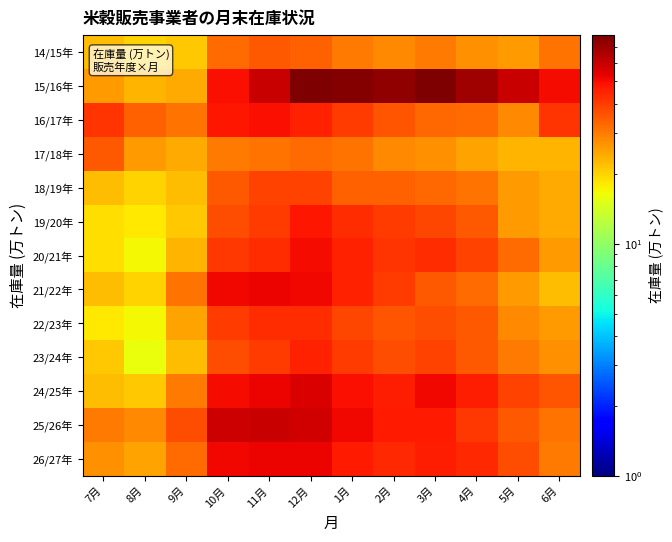

Reading right to left, list all the values displayed in this chart.

14/15年: 6月=31	5月=26	4月=27	3月=30	2月=28	1月=30	12月=34	11月=35	10月=32	9月=21	8月=20	7月=22
15/16年: 6月=50	5月=60	4月=69	3月=78	2月=73	1月=77	12月=79	11月=60	10月=49	9月=24	8月=23	7月=26
16/17年: 6月=42	5月=28	4月=32	3月=33	2月=36	1月=40	12月=45	11月=49	10月=48	9月=31	8月=34	7月=42
17/18年: 6月=23	5月=23	4月=25	3月=27	2月=28	1月=31	12月=32	11月=31	10月=30	9月=24	8月=26	7月=35
18/19年: 6月=24	5月=26	4月=31	3月=33	2月=34	1月=34	12月=39	11月=39	10月=35	9月=22	8月=20	7月=22
19/20年: 6月=24	5月=26	4月=35	3月=38	2月=40	1月=43	12月=48	11月=40	10月=37	9月=21	8月=18	7月=19
20/21年: 6月=26	5月=32	4月=39	3月=43	2月=42	1月=45	12月=50	11月=43	10月=41	9月=23	8月=17	7月=19
21/22年: 6月=22	5月=26	4月=32	3月=35	2月=40	1月=45	12月=51	11月=52	10月=51	9月=31	8月=20	7月=22
22/23年: 6月=26	5月=28	4月=35	3月=37	2月=36	1月=38	12月=43	11月=43	10月=40	9月=25	8月=17	7月=18
23/24年: 6月=27	5月=30	4月=35	3月=39	2月=37	1月=40	12月=45	11月=40	10月=37	9月=22	8月=16	7月=21
24/25年: 6月=36	5月=39	4月=46	3月=51	2月=46	1月=49	12月=56	11月=52	10月=50	9月=30	8月=21	7月=22
25/26年: 6月=31	5月=35	4月=41	3月=47	2月=47	1月=51	12月=58	11月=60	10月=59	9月=37	8月=28	7月=30
26/27年: 6月=30	5月=37	4月=44	3月=46	2月=44	1月=47	12月=52	11月=52	10月=51	9月=32	8月=25	7月=27